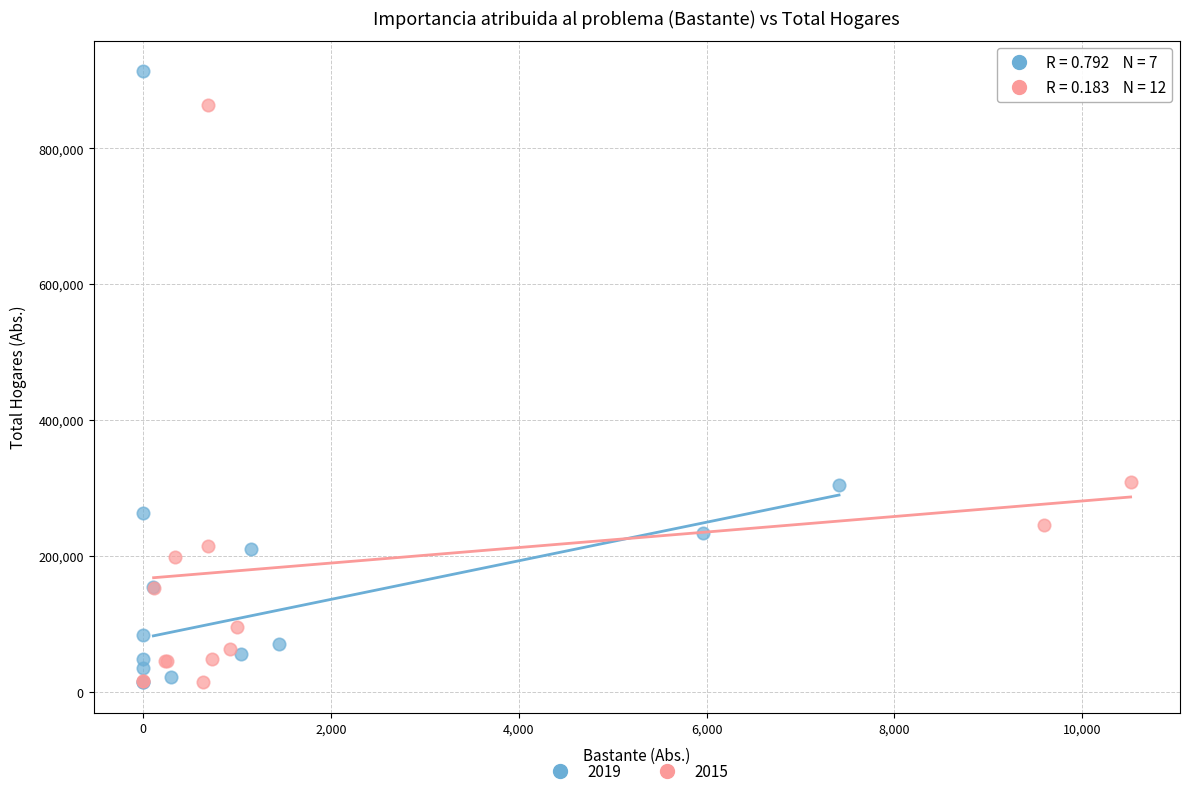

Which series has the widest spread of Y values?

2019